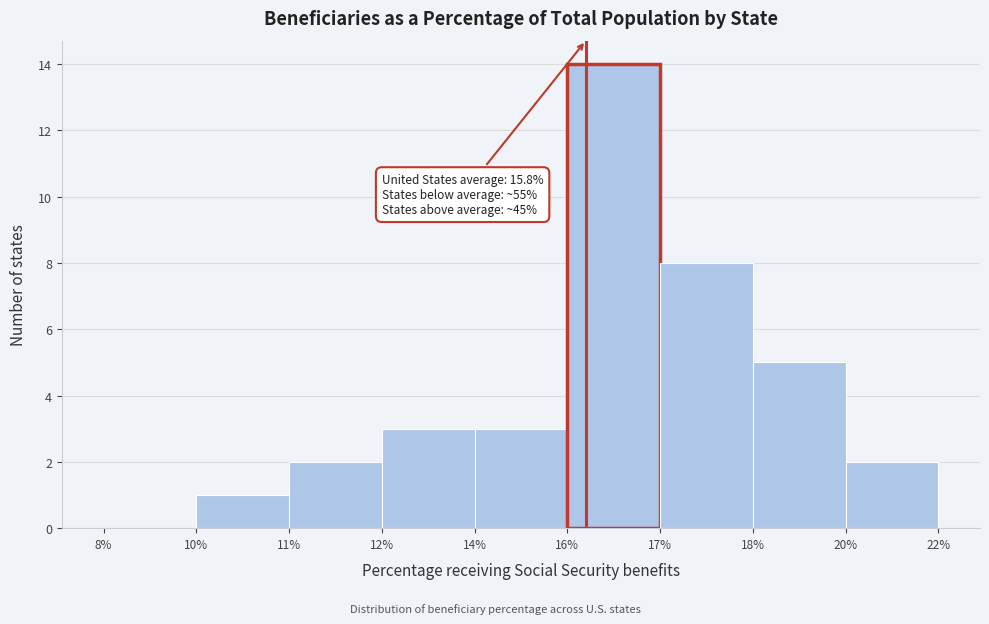

Reading left to right, list all the values displayed in this chart.

8%=0	10%=1	11%=2	12%=3	14%=3	16%=14	17%=8	18%=5	20%=2